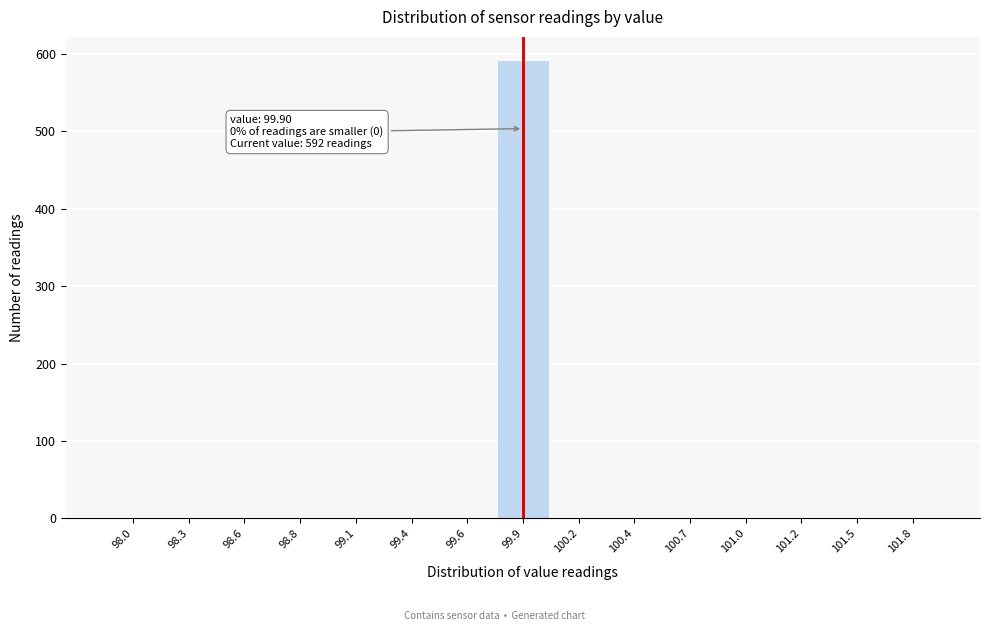

Which range on the x-axis has the tallest bar?

99.75 to 100.05